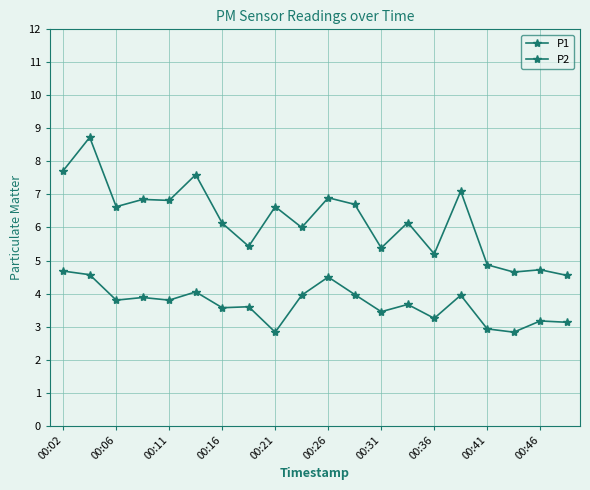

How many categories are shown in the chart?

20